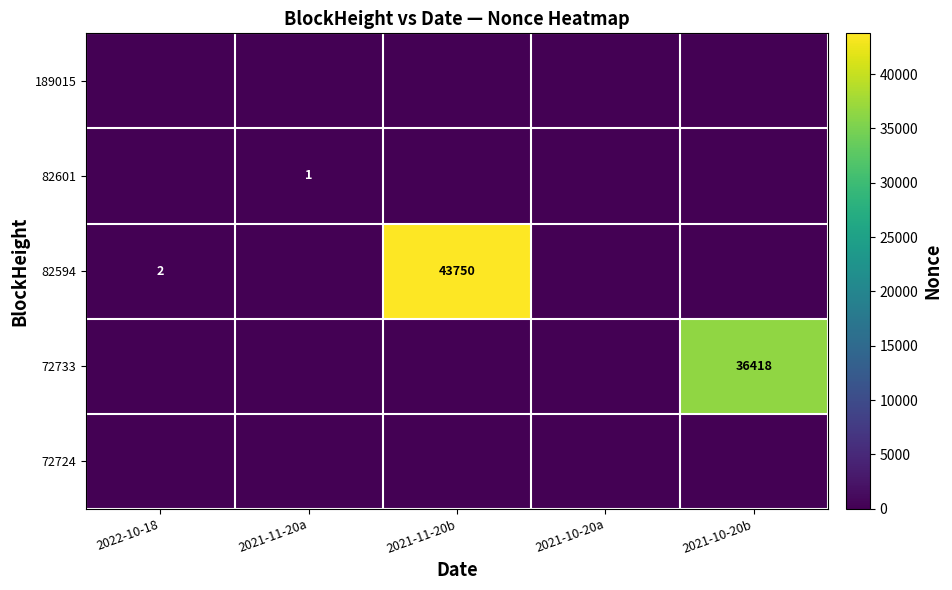

The 82594 series shows 68428 at 2021-11-20b. True or false?

False